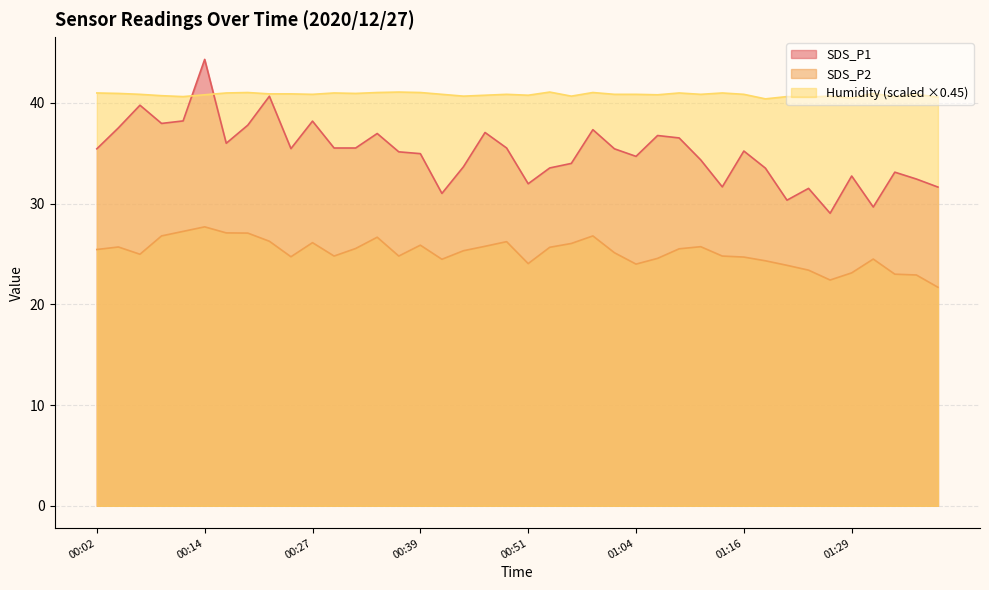

True or false: SDS_P1 and SDS_P2 cross at least once.

False